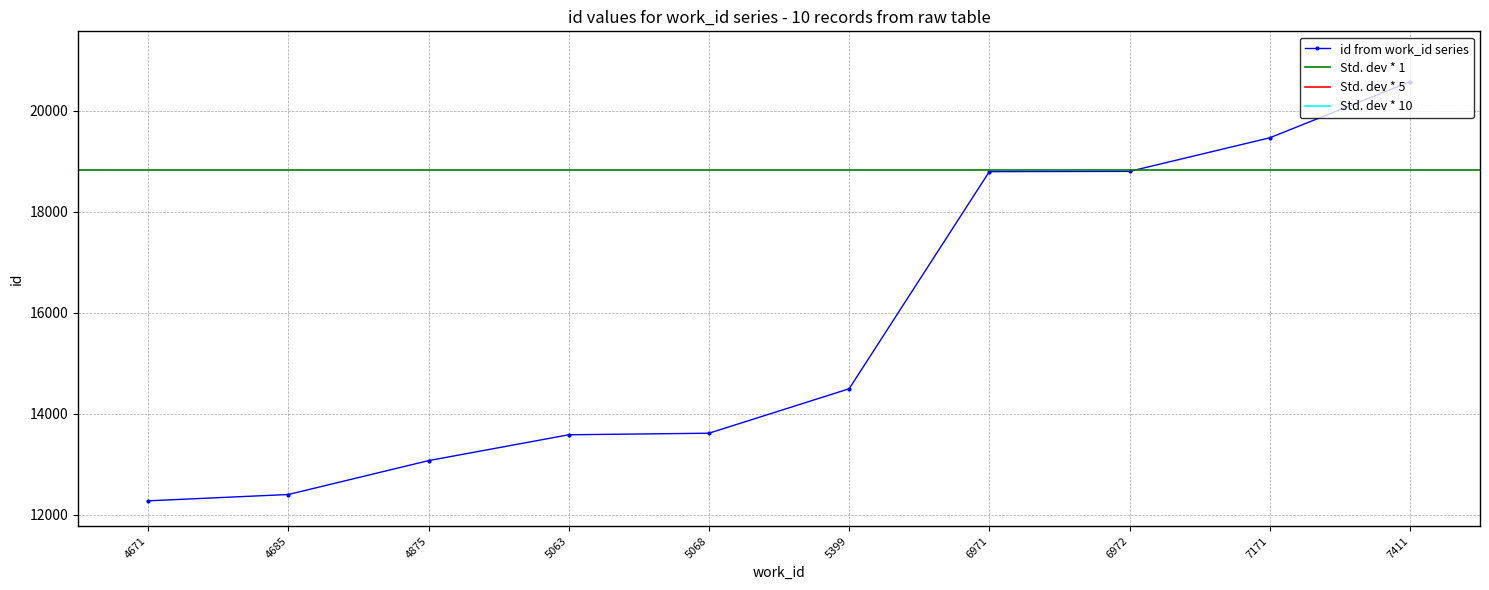

Rank the categories by value from highest to lowest.

7411, 7171, 6972, 6971, 5399, 5068, 5063, 4875, 4685, 4671